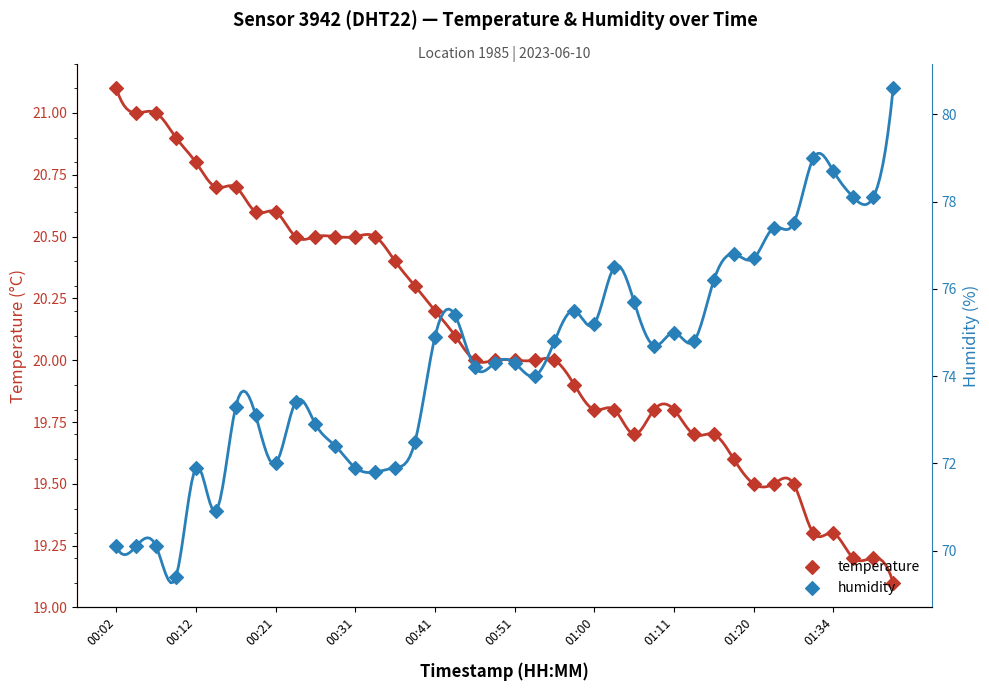

Which series has the largest total across all categories?

humidity